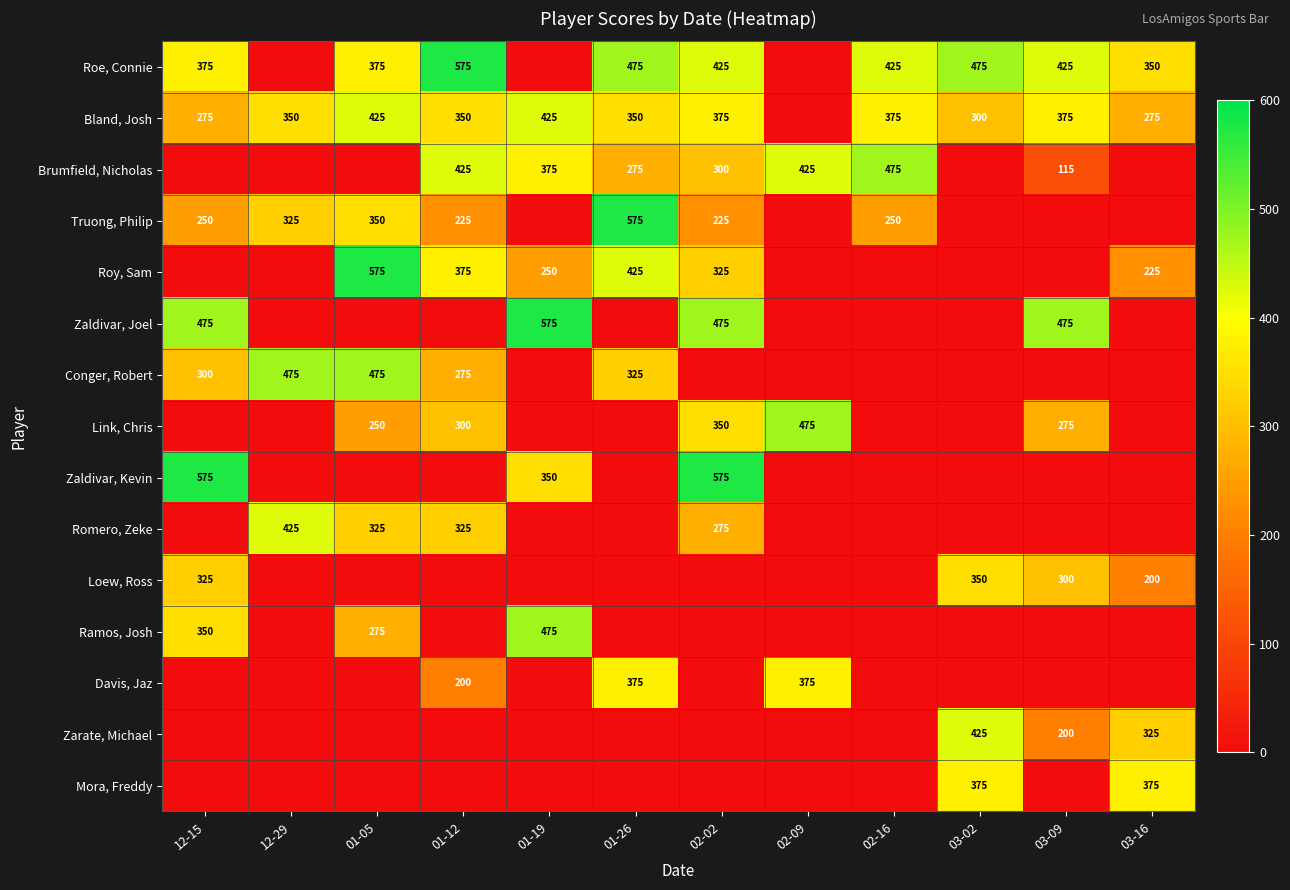

What is the difference between the Link, Chris values at 03-09 and 02-02?

75